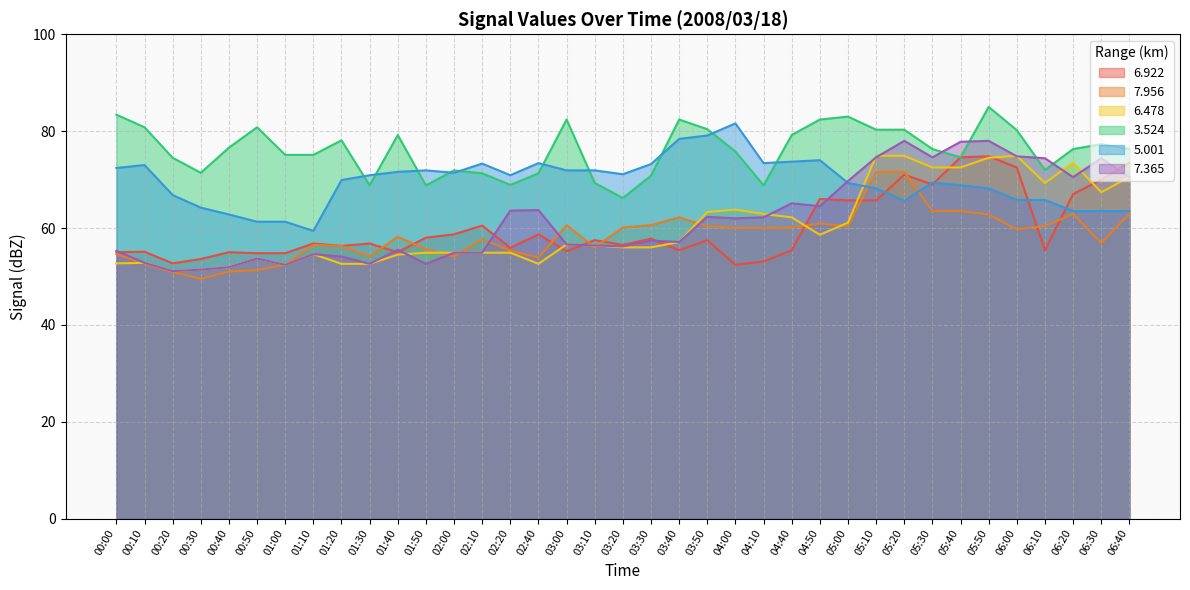

What position from the right is 02:40?

22